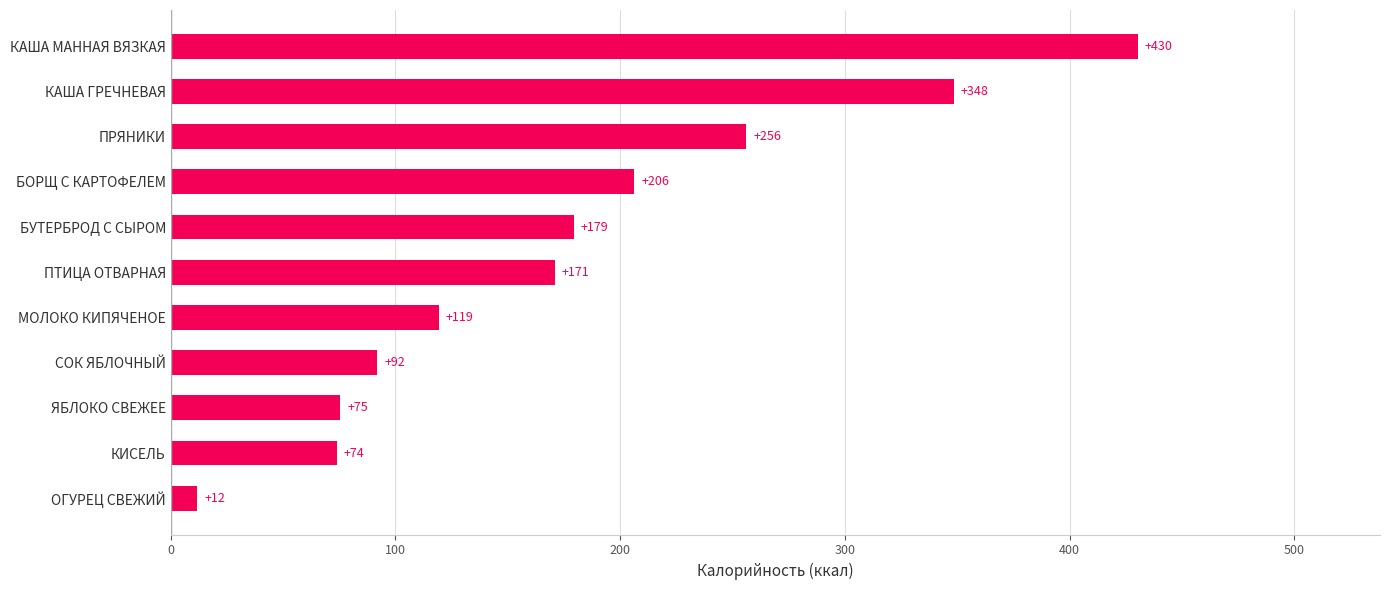

What is the label of the 2nd bar from the bottom?

КИСЕЛЬ